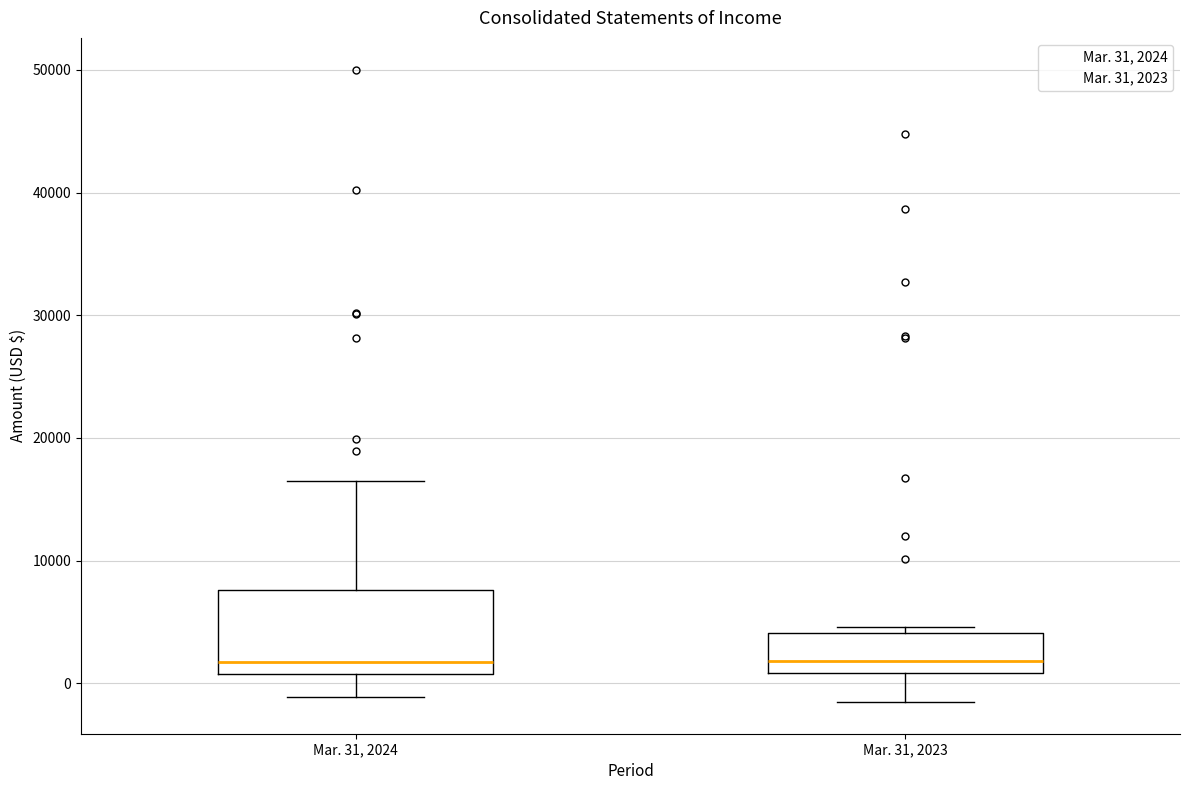

Reading left to right, read every box against the y-axis: the position of its median line, the range the box covers, and the ends of its whiskers. The values are not printed on the chart, so give them approximately, as read against the axis.

Mar. 31, 2024: median 2000, box 1000 to 8000, whiskers -1000 to 16000
Mar. 31, 2023: median 2000, box 1000 to 4000, whiskers -2000 to 5000